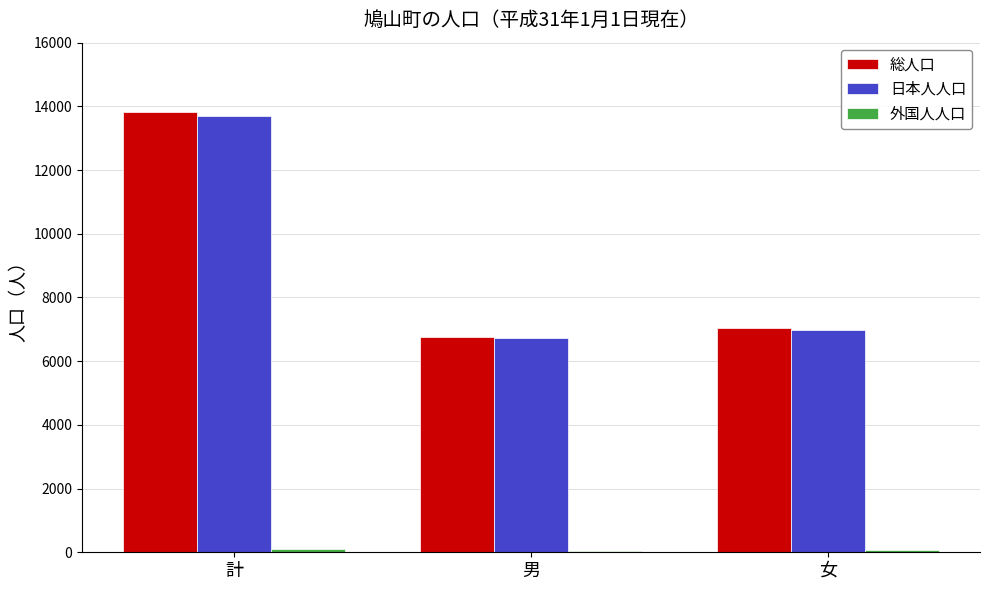

At which category does the chart reach its peak across all series?

計